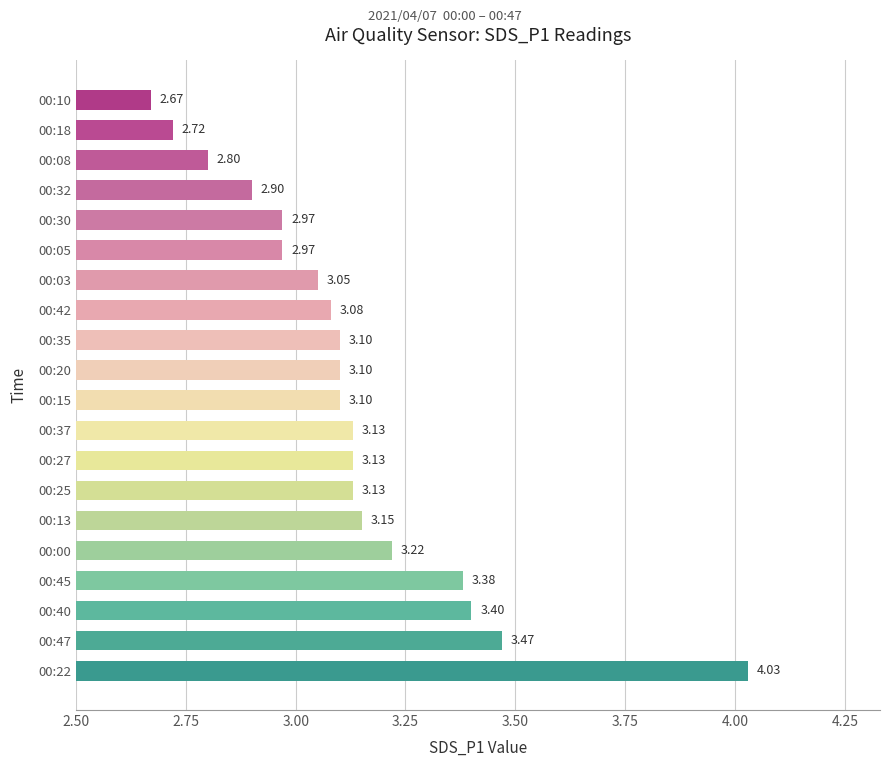

What is the change in value from 00:40 to 00:15?

-0.3